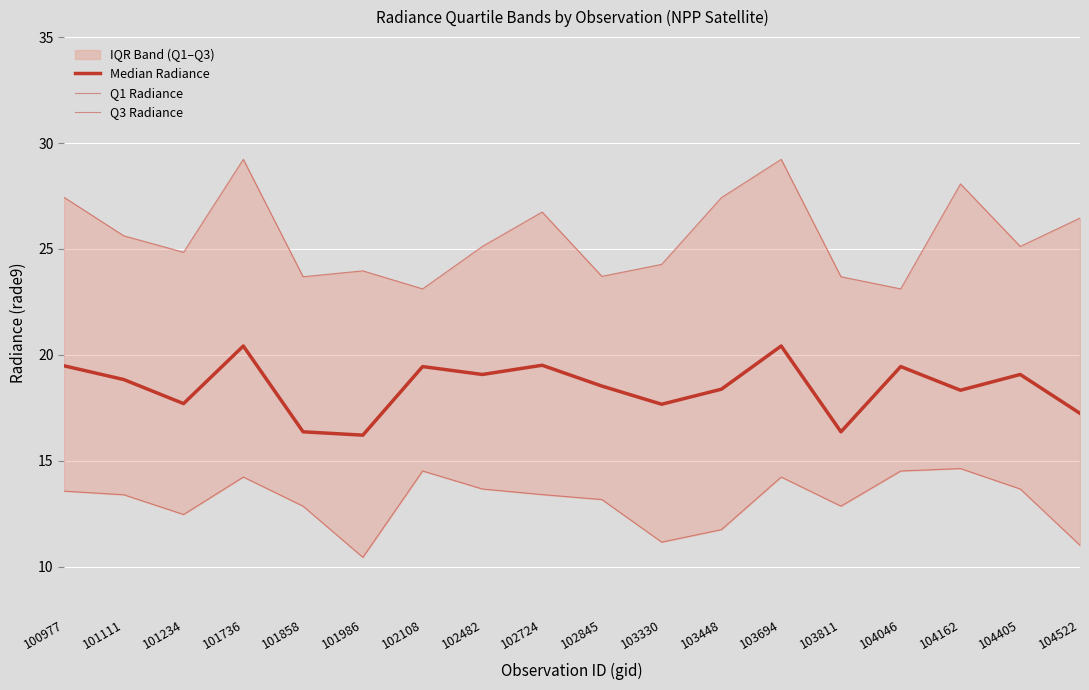

Rank the series by their average value, from highest to lowest.

Q3 Radiance, Median Radiance, Q1 Radiance